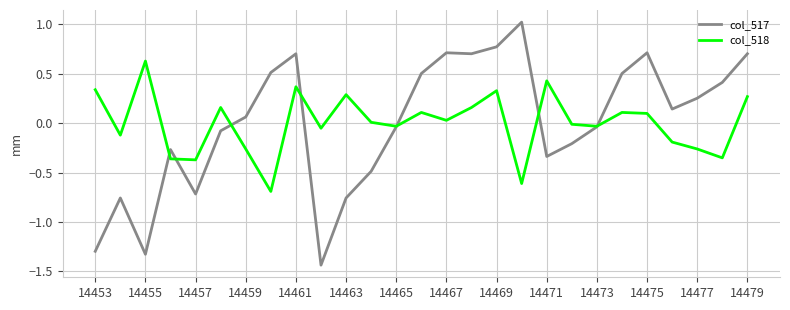

Which series has the widest spread of values?

col_517